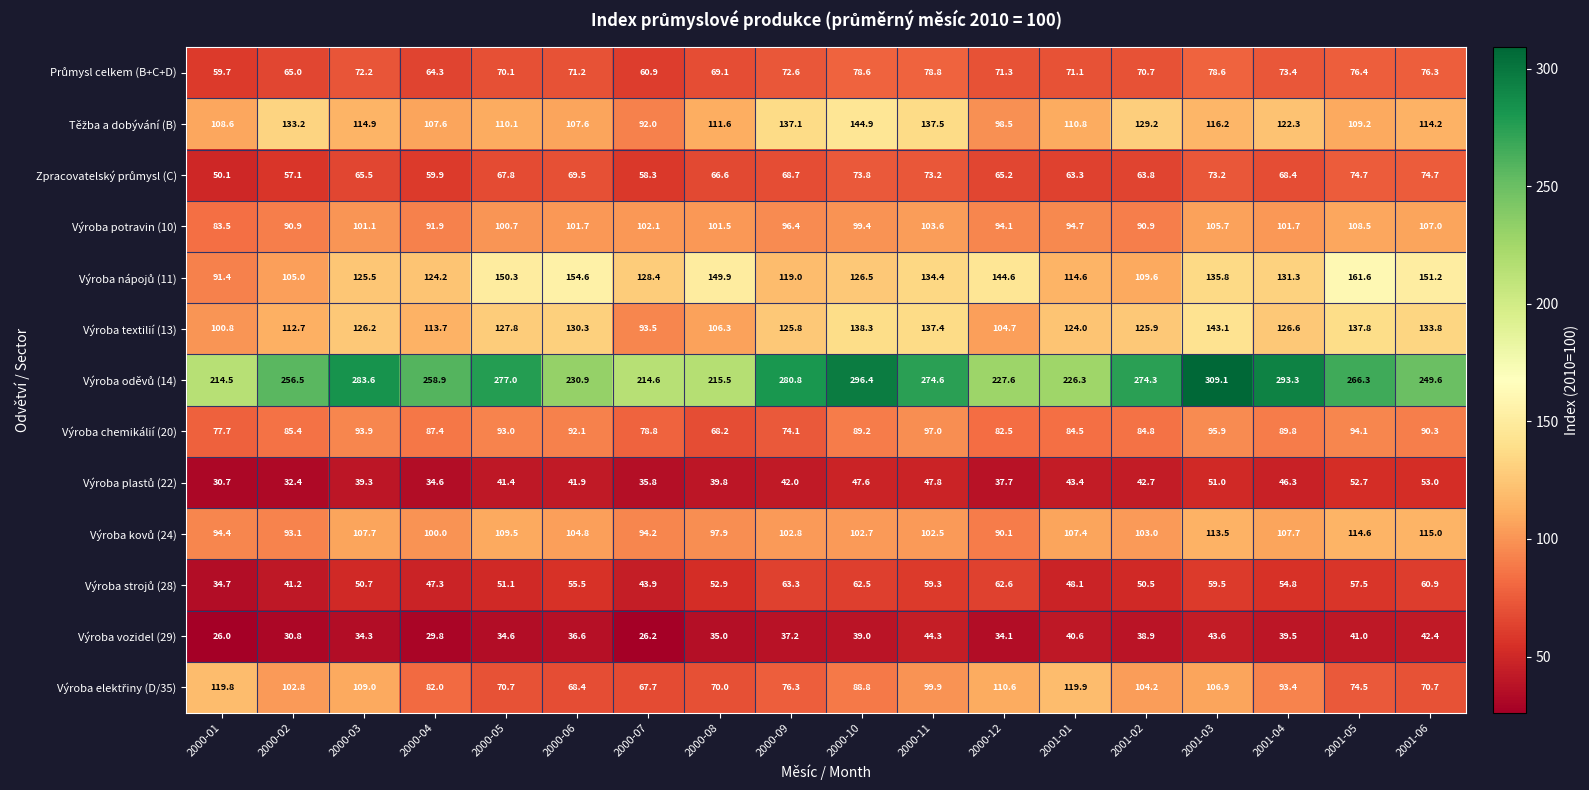

The value of Výroba chemikálií (20) at 2000-09 is 132.1. True or false?

False